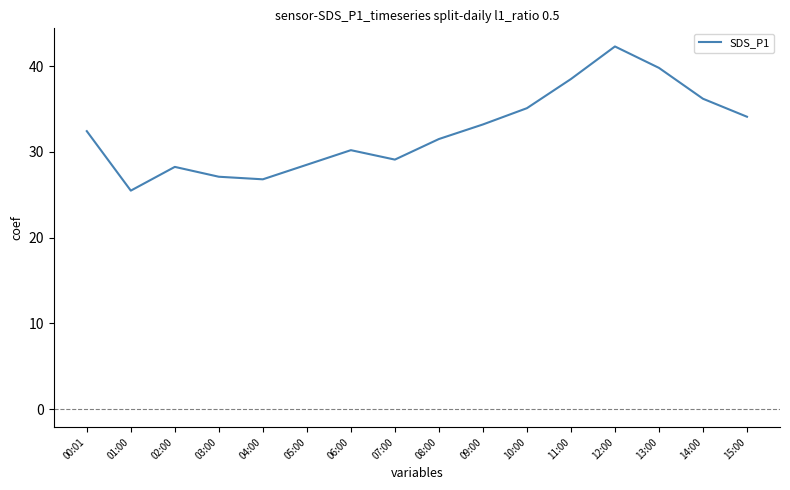

Read the value at 13:00.

39.8